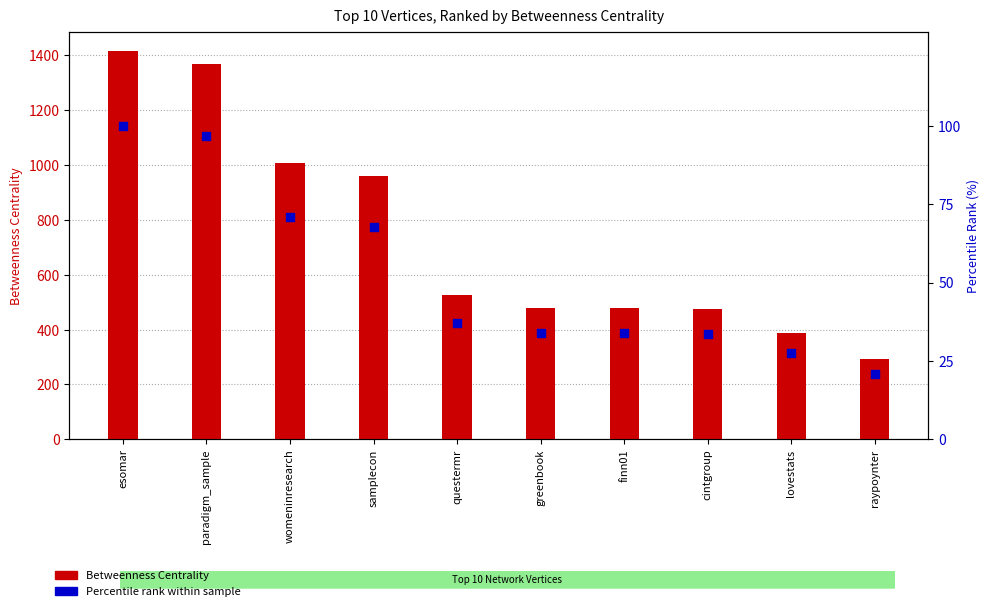

What are all the series names shown in the legend?

Betweenness Centrality, Percentile rank within sample